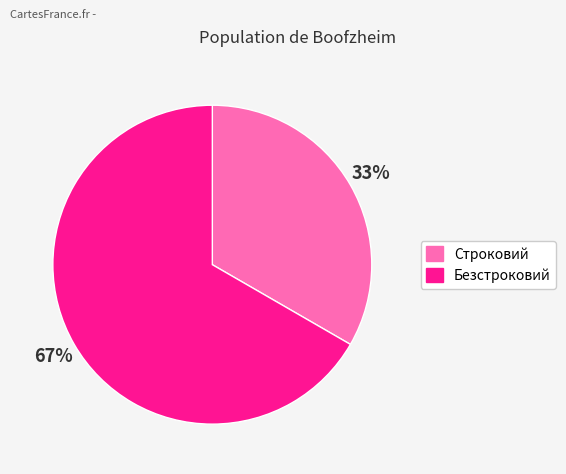

What is the ratio of the value at Безстроковий to the value at Строковий?

2.0